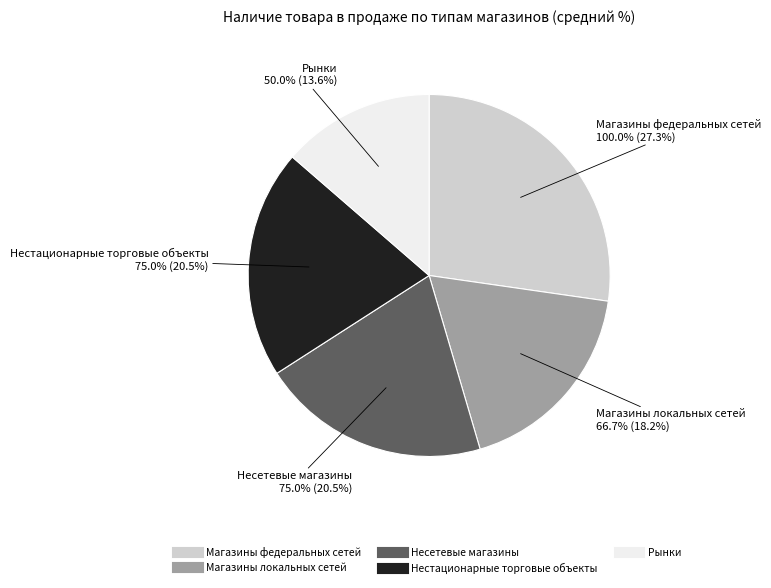

Does Несетевые магазины represent more than half of the total?

No